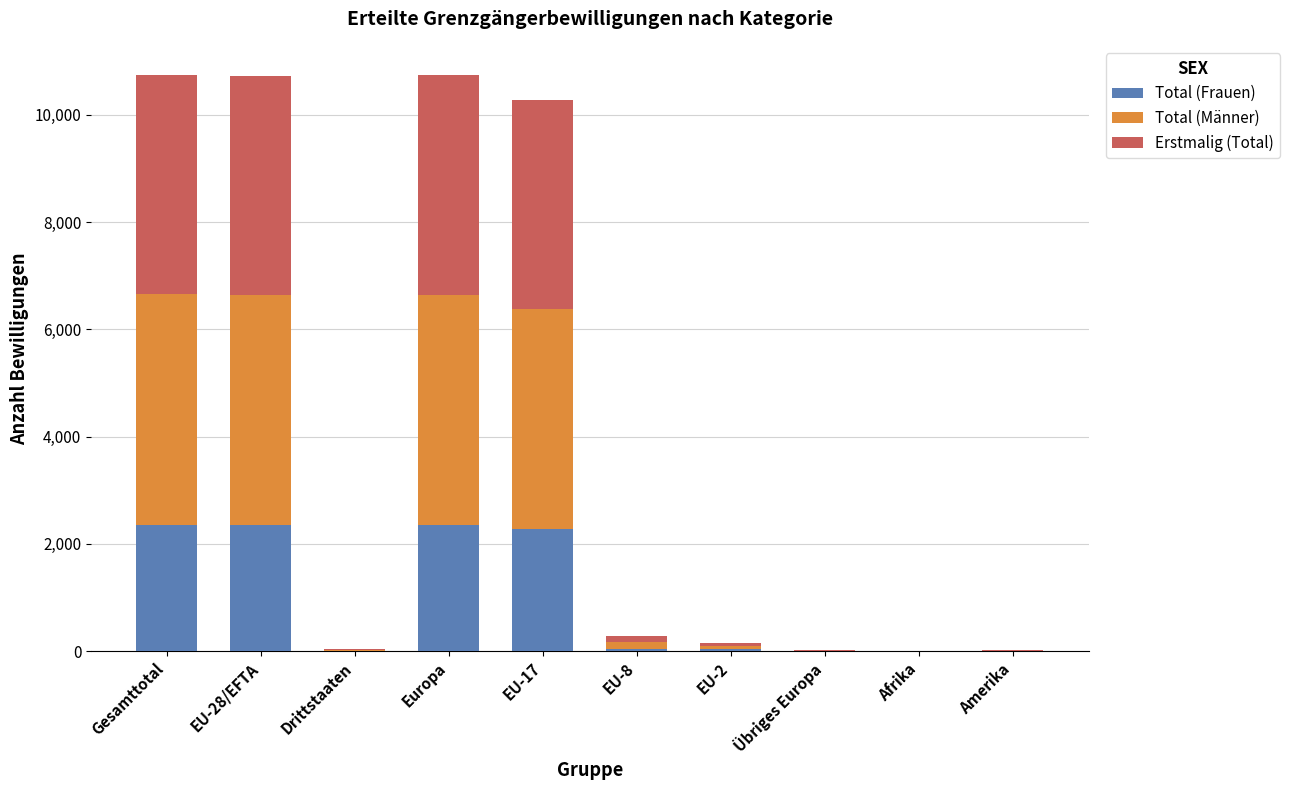

How many series are shown in this chart?

3